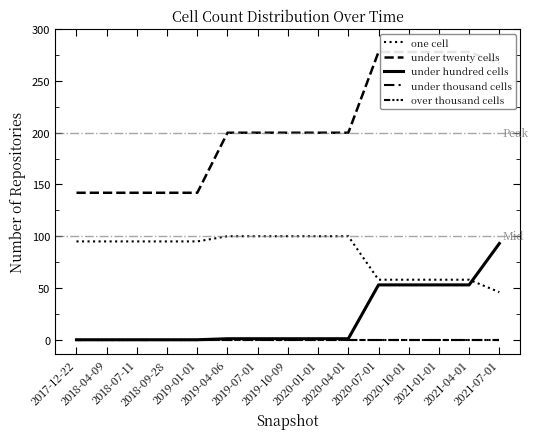

How many lines are shown in the chart?

5